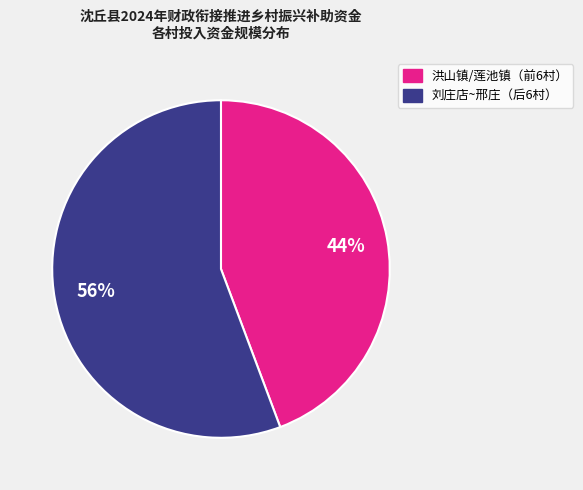

Is there a majority slice in this chart?

Yes